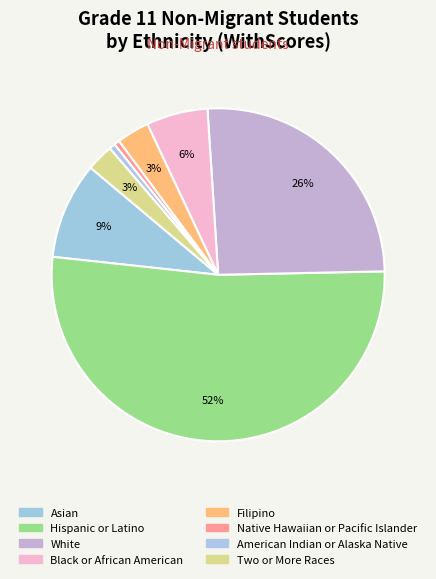

What is the ratio of the value at Native Hawaiian or Pacific Islander to the value at Two or More Races?

0.2